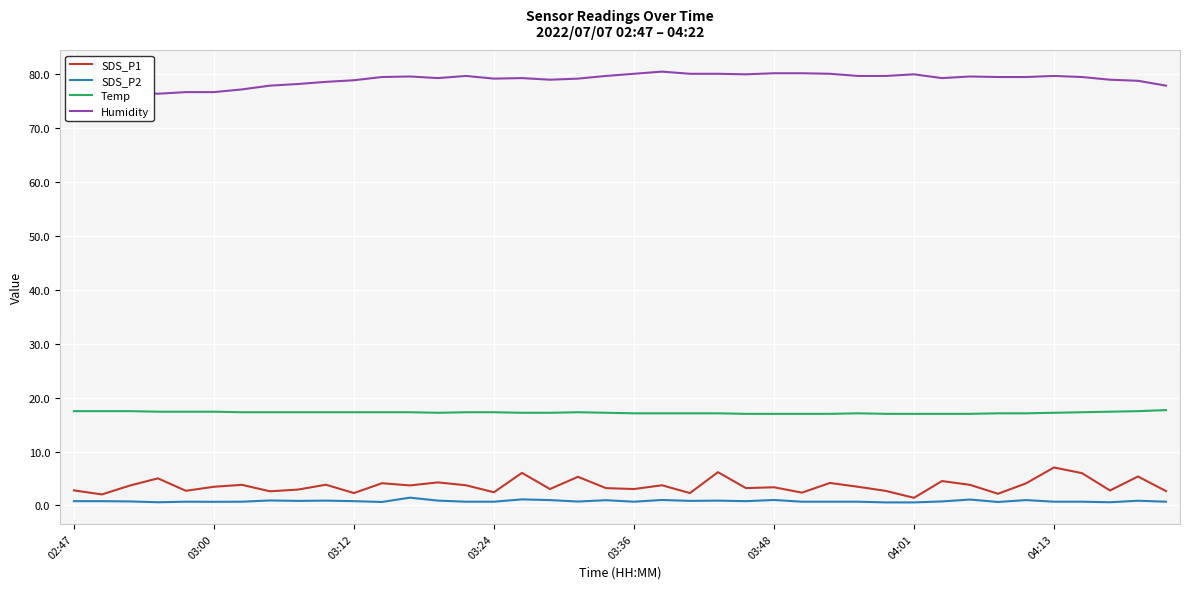

Rank the series by their maximum value, from lowest to highest.

SDS_P2, SDS_P1, Temp, Humidity